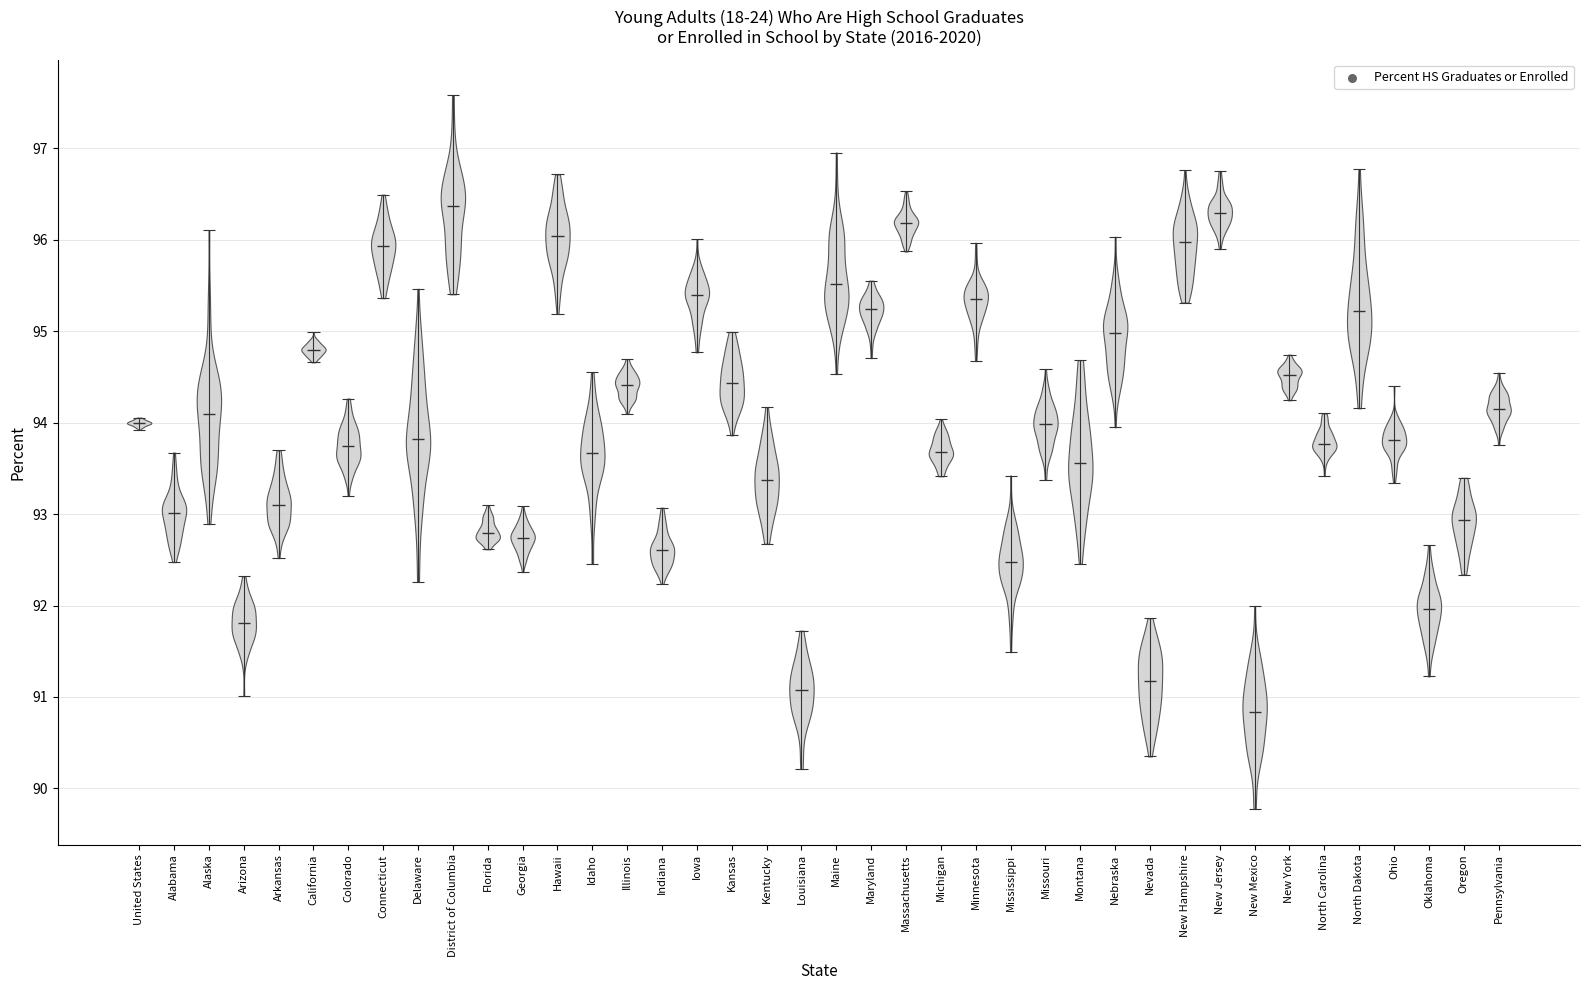

Reading left to right, read every violin against the y-axis: where its median line is, and the lowest and highest points it reaches. The values are not printed on the chart, so give them approximately, as read against the axis.

United States: median line 94.0, lowest point 93.9, highest point 94.1
Alabama: median line 93.0, lowest point 92.5, highest point 93.7
Alaska: median line 94.1, lowest point 92.9, highest point 96.1
Arizona: median line 91.8, lowest point 91.0, highest point 92.3
Arkansas: median line 93.1, lowest point 92.5, highest point 93.7
California: median line 94.8, lowest point 94.7, highest point 95.0
Colorado: median line 93.7, lowest point 93.2, highest point 94.3
Connecticut: median line 95.9, lowest point 95.4, highest point 96.5
Delaware: median line 93.8, lowest point 92.3, highest point 95.5
District of Columbia: median line 96.4, lowest point 95.4, highest point 97.6
Florida: median line 92.8, lowest point 92.6, highest point 93.1
Georgia: median line 92.7, lowest point 92.4, highest point 93.1
Hawaii: median line 96.0, lowest point 95.2, highest point 96.7
Idaho: median line 93.7, lowest point 92.5, highest point 94.5
Illinois: median line 94.4, lowest point 94.1, highest point 94.7
Indiana: median line 92.6, lowest point 92.2, highest point 93.1
Iowa: median line 95.4, lowest point 94.8, highest point 96.0
Kansas: median line 94.4, lowest point 93.9, highest point 95.0
Kentucky: median line 93.4, lowest point 92.7, highest point 94.2
Louisiana: median line 91.1, lowest point 90.2, highest point 91.7
Maine: median line 95.5, lowest point 94.5, highest point 97.0
Maryland: median line 95.2, lowest point 94.7, highest point 95.6
Massachusetts: median line 96.2, lowest point 95.9, highest point 96.5
Michigan: median line 93.7, lowest point 93.4, highest point 94.0
Minnesota: median line 95.4, lowest point 94.7, highest point 96.0
Mississippi: median line 92.5, lowest point 91.5, highest point 93.4
Missouri: median line 94.0, lowest point 93.4, highest point 94.6
Montana: median line 93.6, lowest point 92.5, highest point 94.7
Nebraska: median line 95.0, lowest point 94.0, highest point 96.0
Nevada: median line 91.2, lowest point 90.3, highest point 91.9
New Hampshire: median line 96.0, lowest point 95.3, highest point 96.8
New Jersey: median line 96.3, lowest point 95.9, highest point 96.8
New Mexico: median line 90.8, lowest point 89.8, highest point 92.0
New York: median line 94.5, lowest point 94.2, highest point 94.7
North Carolina: median line 93.8, lowest point 93.4, highest point 94.1
North Dakota: median line 95.2, lowest point 94.2, highest point 96.8
Ohio: median line 93.8, lowest point 93.3, highest point 94.4
Oklahoma: median line 92.0, lowest point 91.2, highest point 92.7
Oregon: median line 92.9, lowest point 92.3, highest point 93.4
Pennsylvania: median line 94.1, lowest point 93.8, highest point 94.5